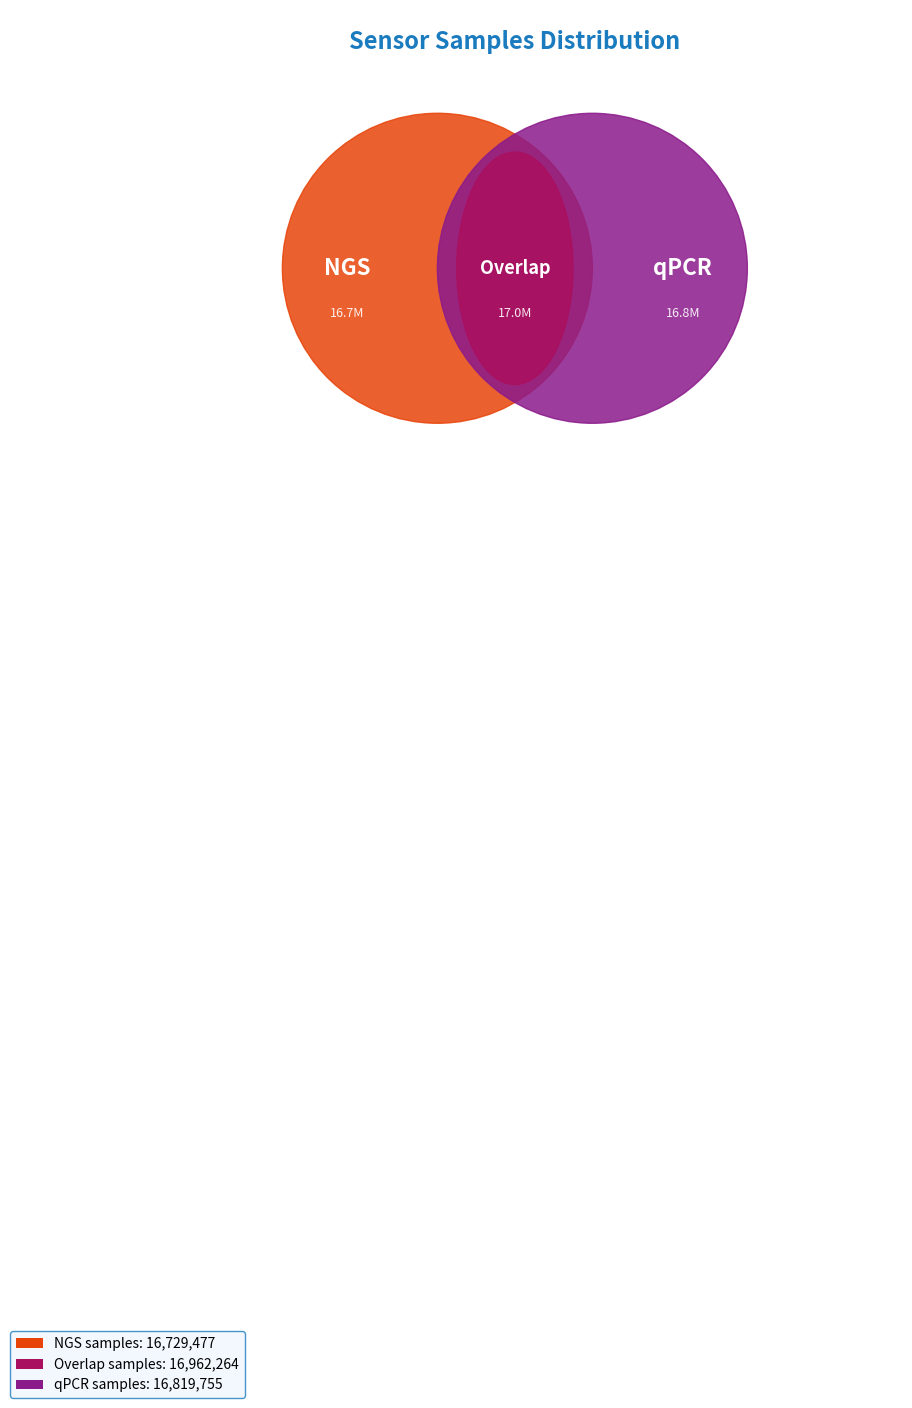

Is it true that 85 is 10% of the pie?

True